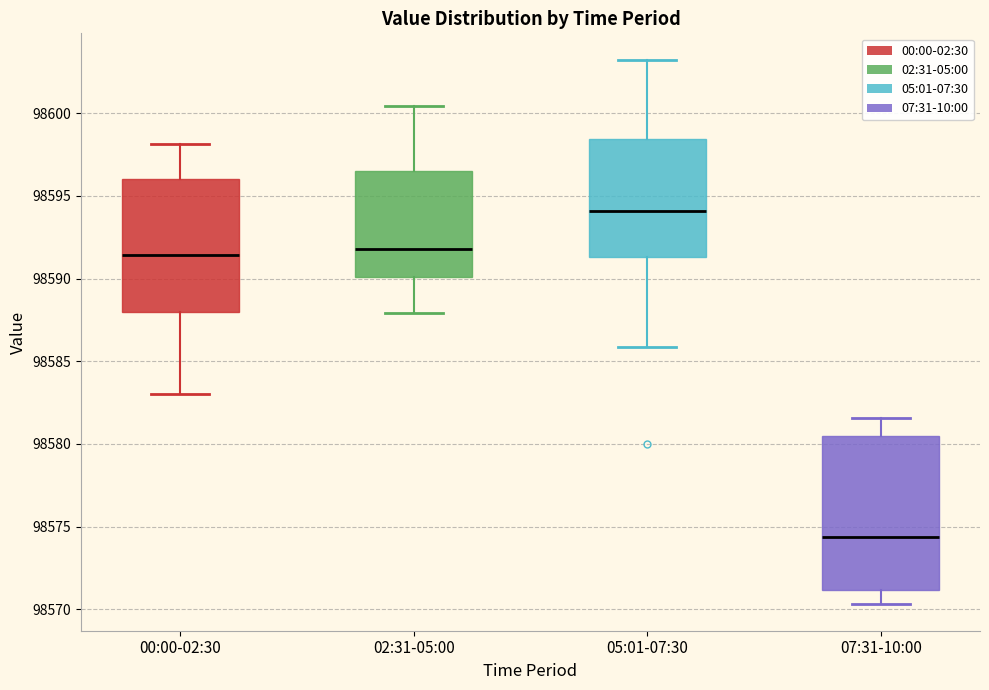

Reading left to right, read every box against the y-axis: the position of its median line, the range the box covers, and the ends of its whiskers. The values are not printed on the chart, so give them approximately, as read against the axis.

00:00-02:30: median 98591.5, box 98588.0 to 98596.0, whiskers 98583.0 to 98598.0
02:31-05:00: median 98592.0, box 98590.0 to 98596.5, whiskers 98588.0 to 98600.5
05:01-07:30: median 98594.0, box 98591.5 to 98598.5, whiskers 98586.0 to 98603.0
07:31-10:00: median 98574.5, box 98571.0 to 98580.5, whiskers 98570.5 to 98581.5